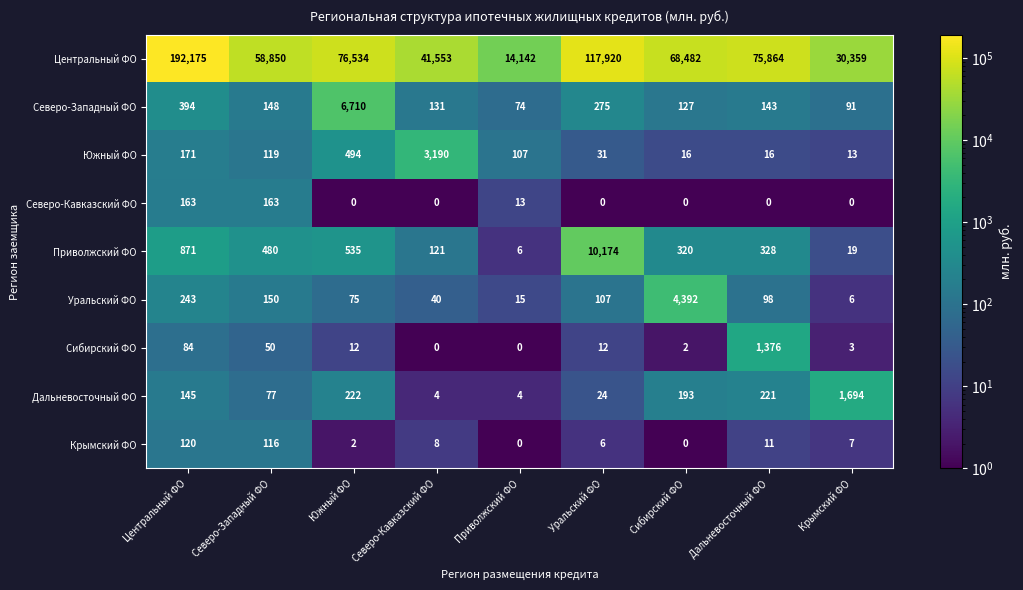

List the labels in order of Северо-Западный ФО value, smallest first.

Приволжский ФО, Крымский ФО, Сибирский ФО, Северо-Кавказский ФО, Дальневосточный ФО, Северо-Западный ФО, Уральский ФО, Центральный ФО, Южный ФО